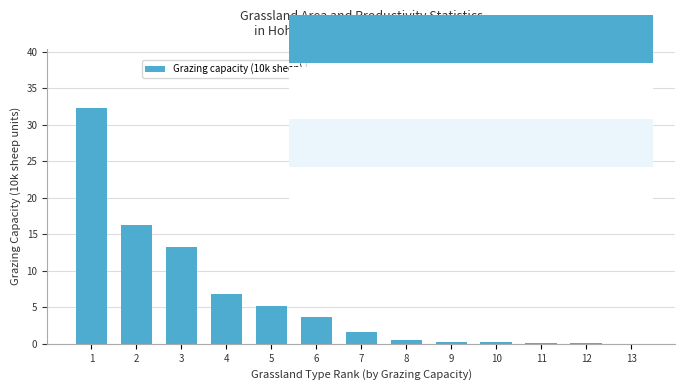

What is the maximum value shown in the chart?

32.3